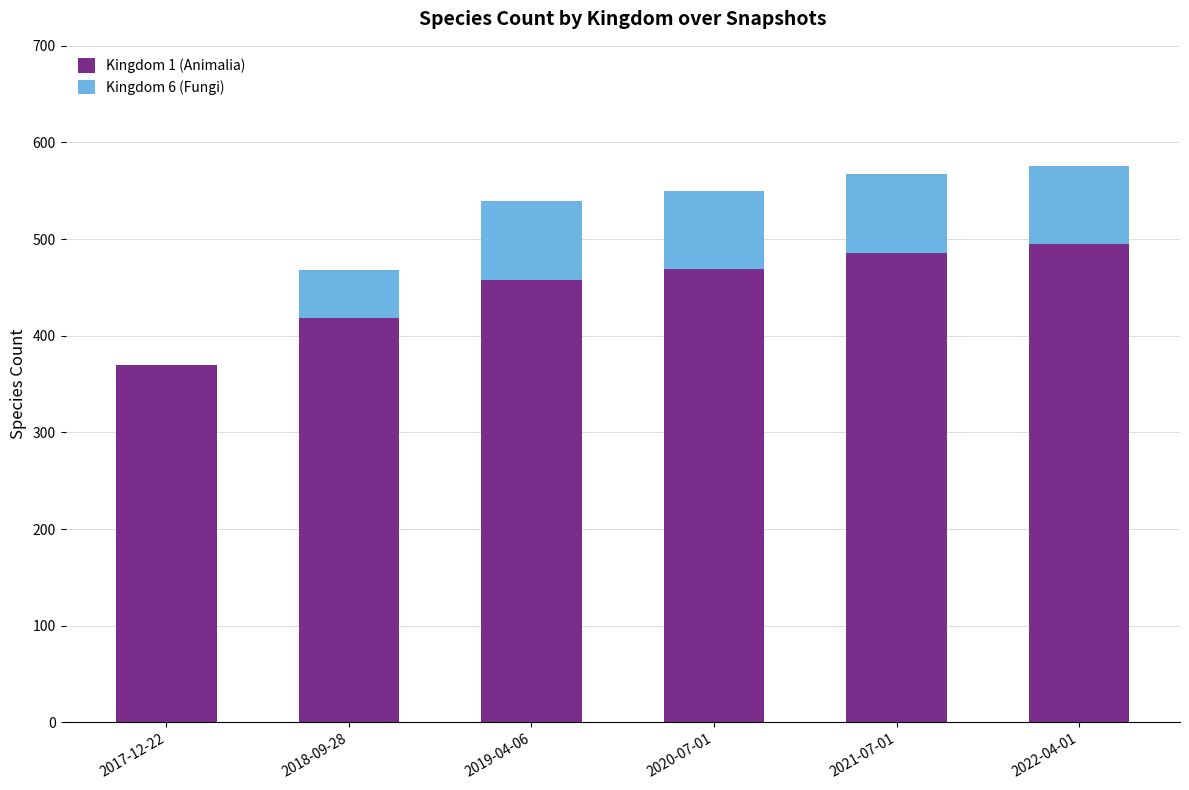

Count the number of categories in the chart.

6